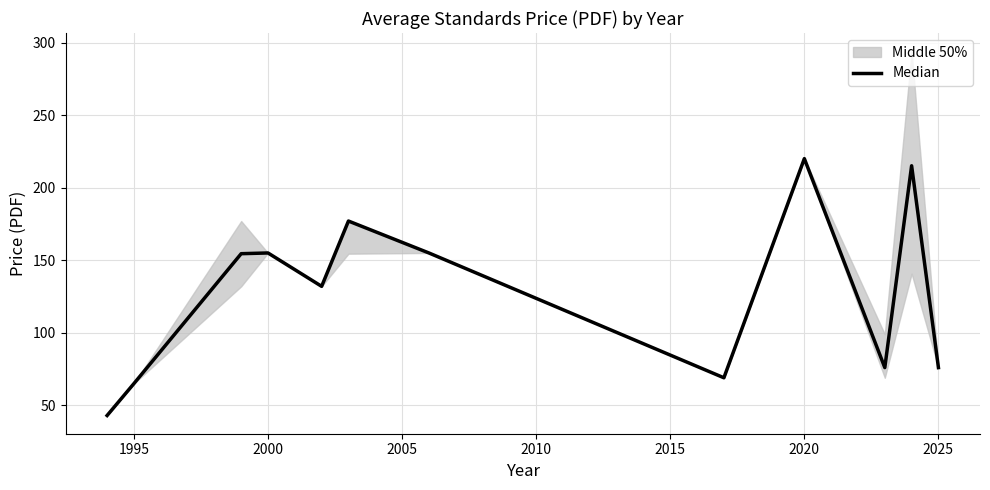

How many lines are shown in the chart?

1